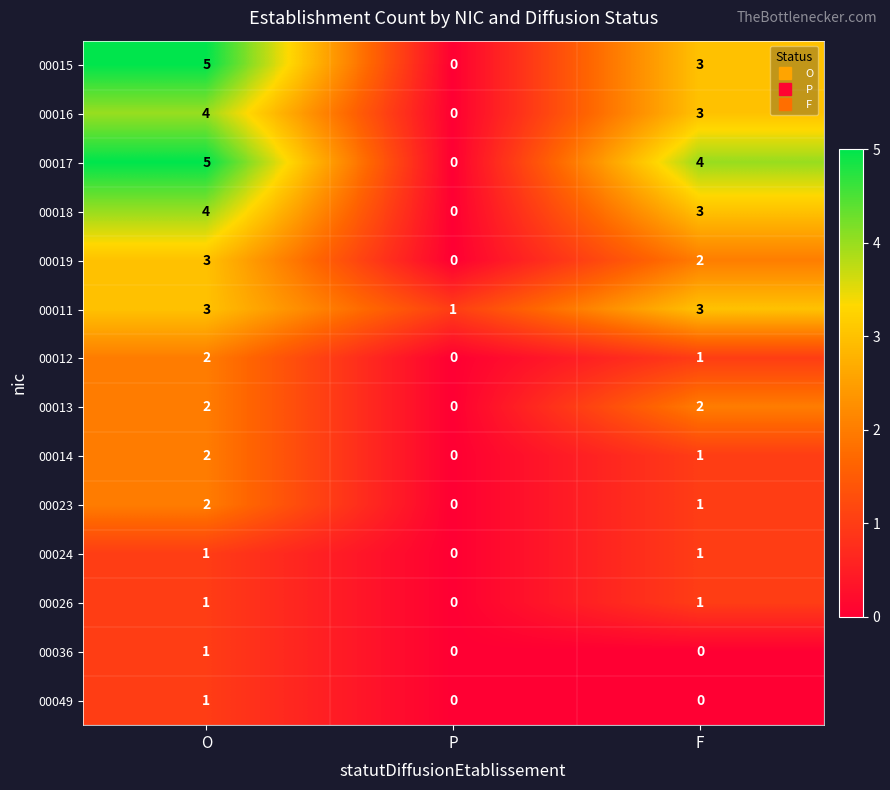

What is the difference between the highest and lowest values at F?

4